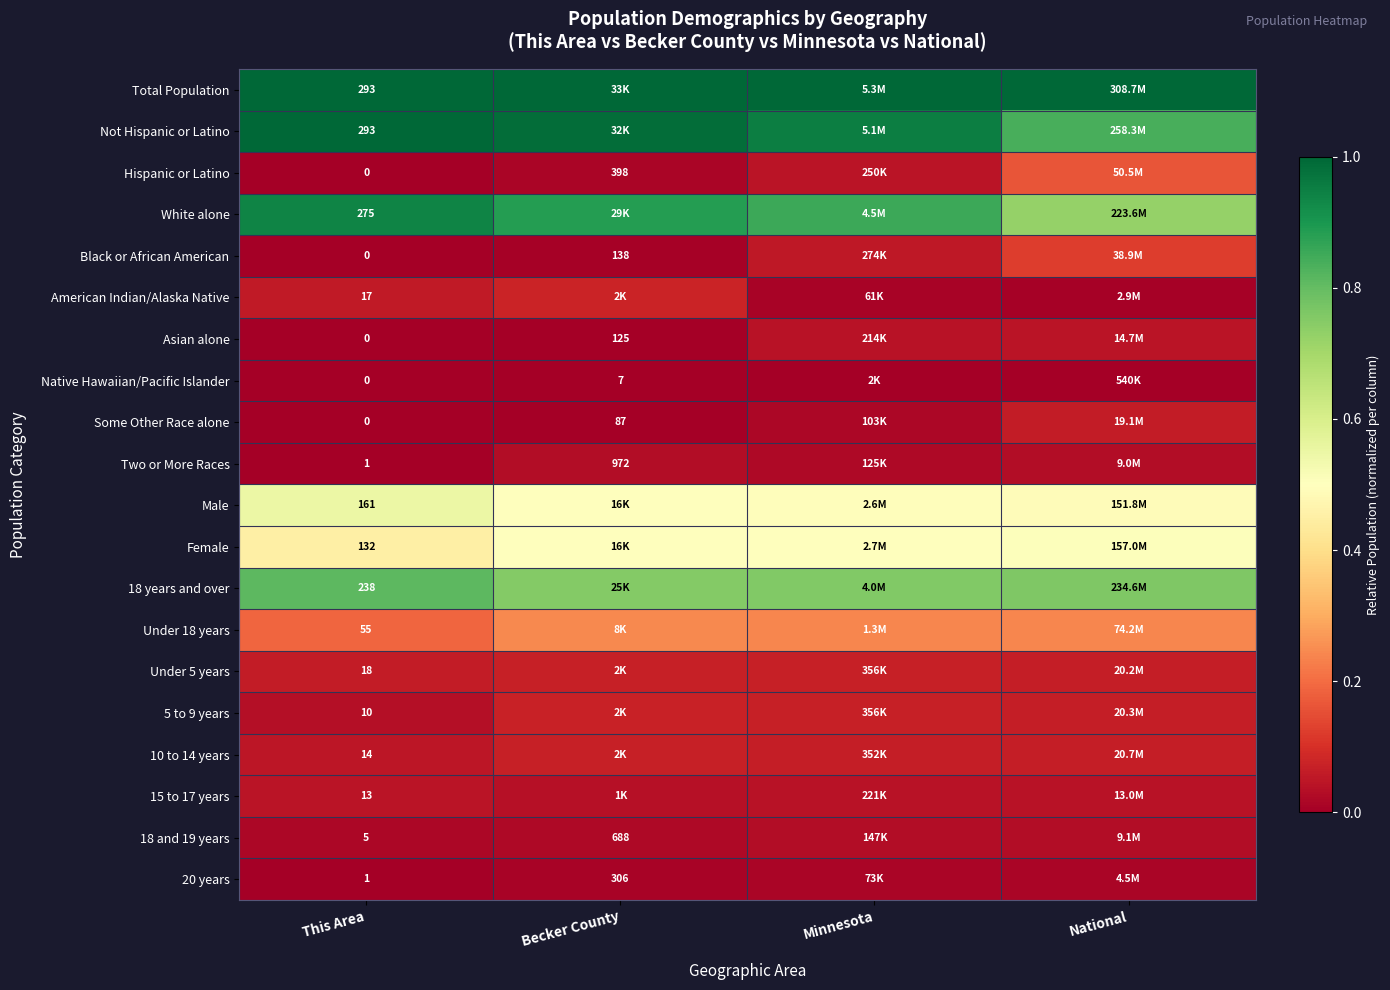

What is the difference between the highest and lowest values at This Area?

293.0